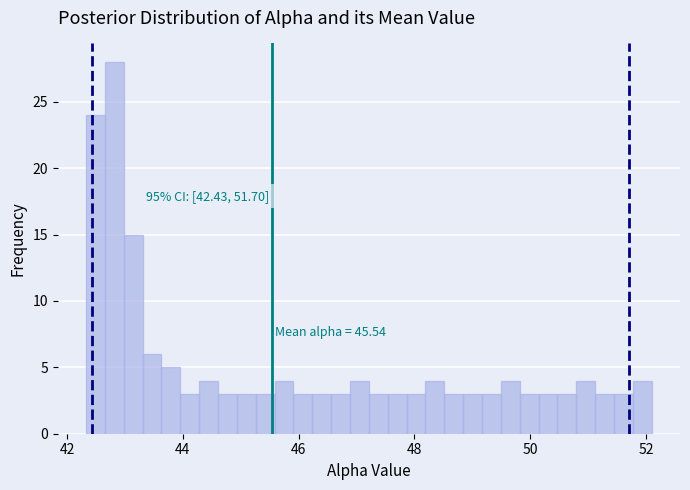

Read against the x-axis, roughly where is the centre of the tallest bar?

42.8